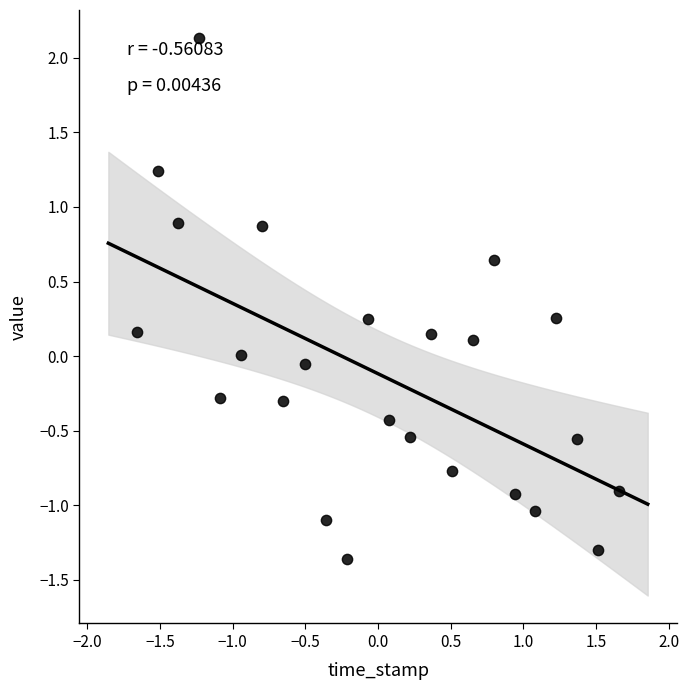

What is the range of Y values (max minus min)?

3.5